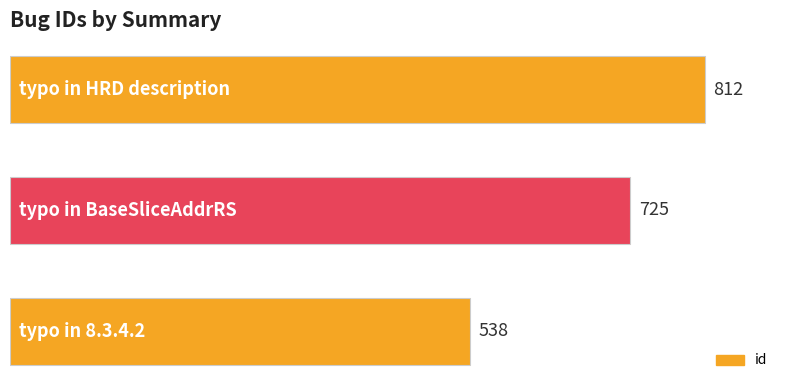

What is the greatest value displayed?

812